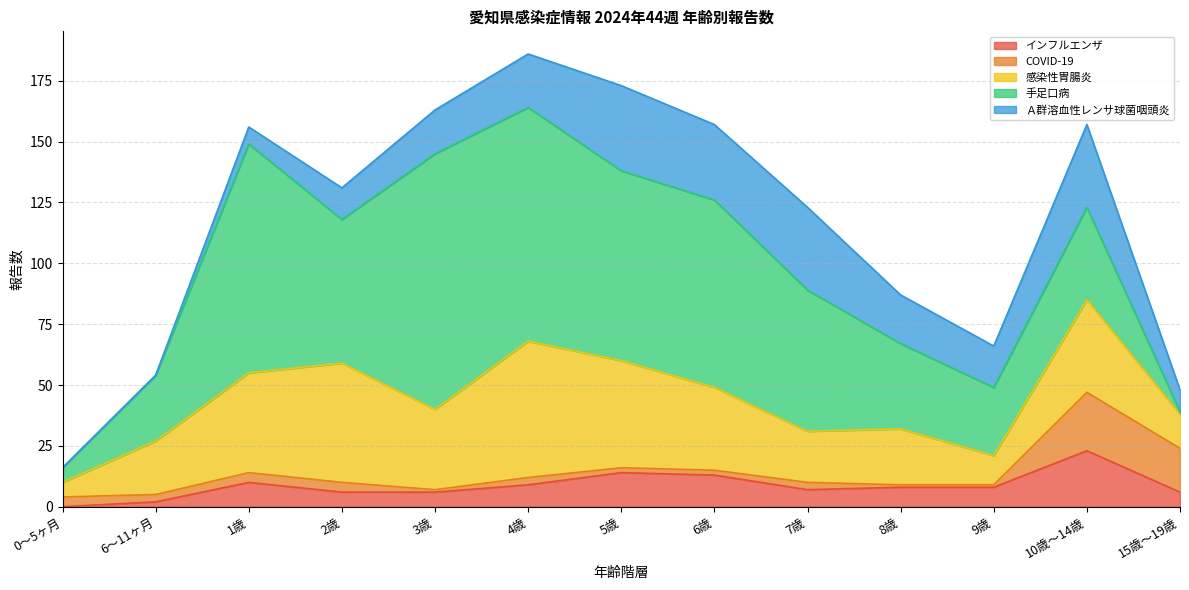

What is the sum of all Ａ群溶血性レンサ球菌咽頭炎 values?

240